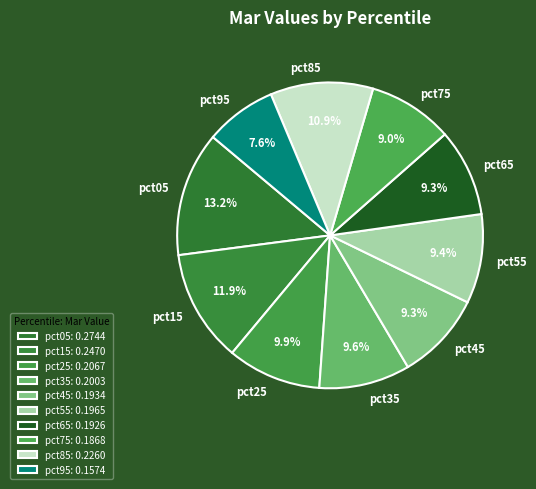

What is the largest slice in the pie chart?

pct05